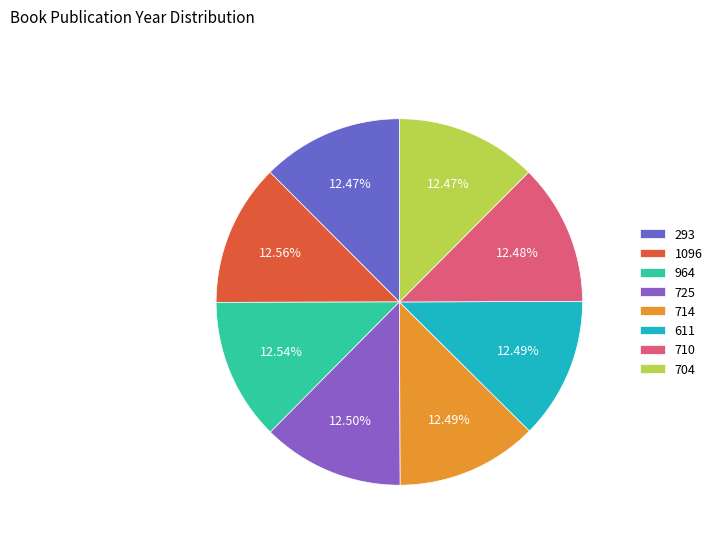

Count the number of slices in the pie.

8